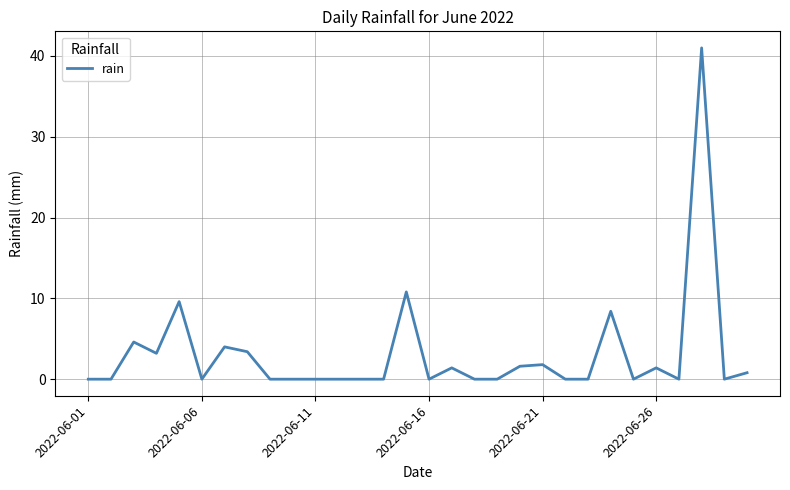

What is the sum of all values?

92.0